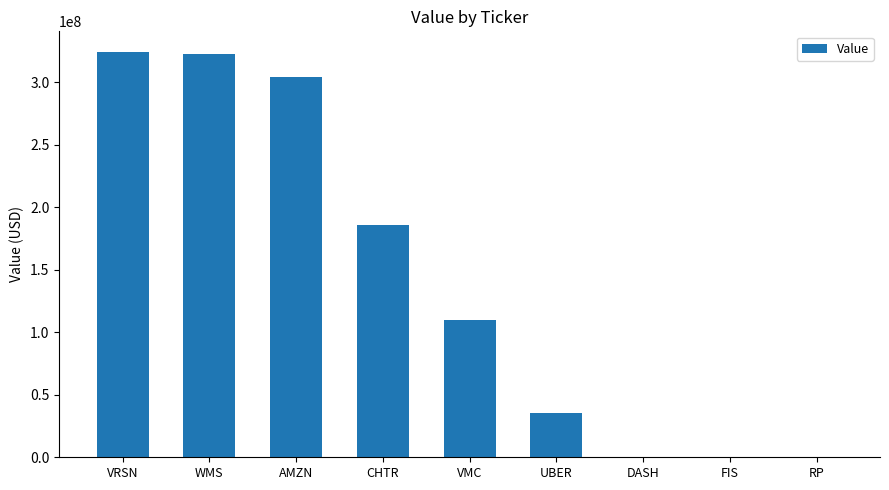

Reading left to right, what are all the values shown in this chart?

VRSN=324522000	WMS=322756000	AMZN=304250000	CHTR=185740000	VMC=110219000	UBER=35267000	DASH=0	FIS=0	RP=0